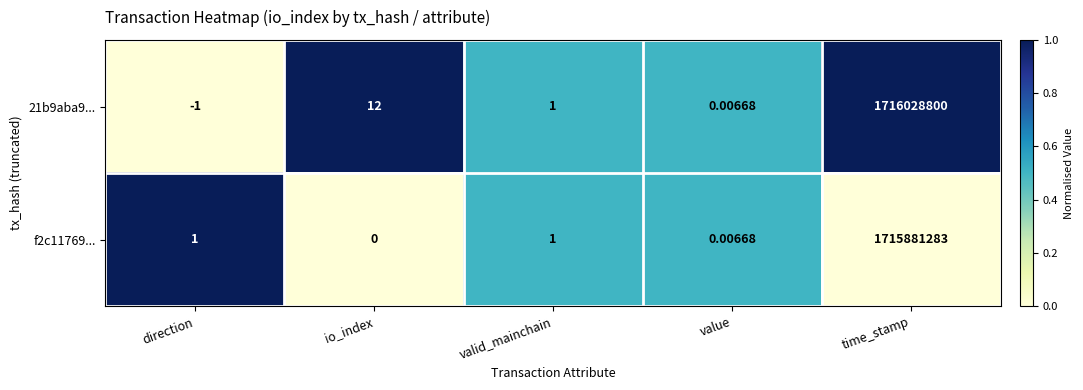

At which category is the sum across all series the highest?

time_stamp